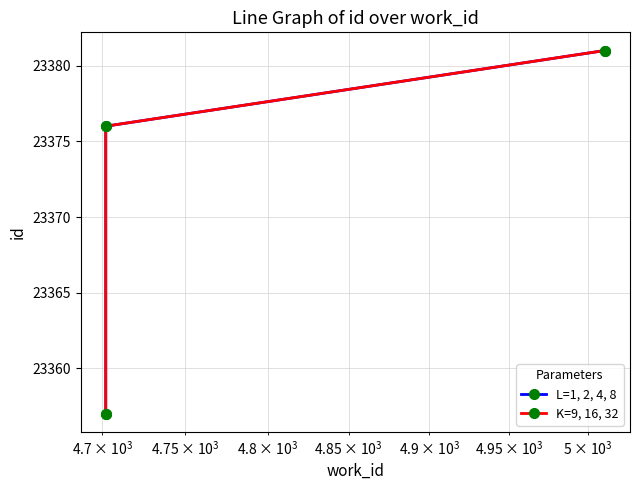

Rank the series by their maximum value, from highest to lowest.

L=1, 2, 4, 8, K=9, 16, 32